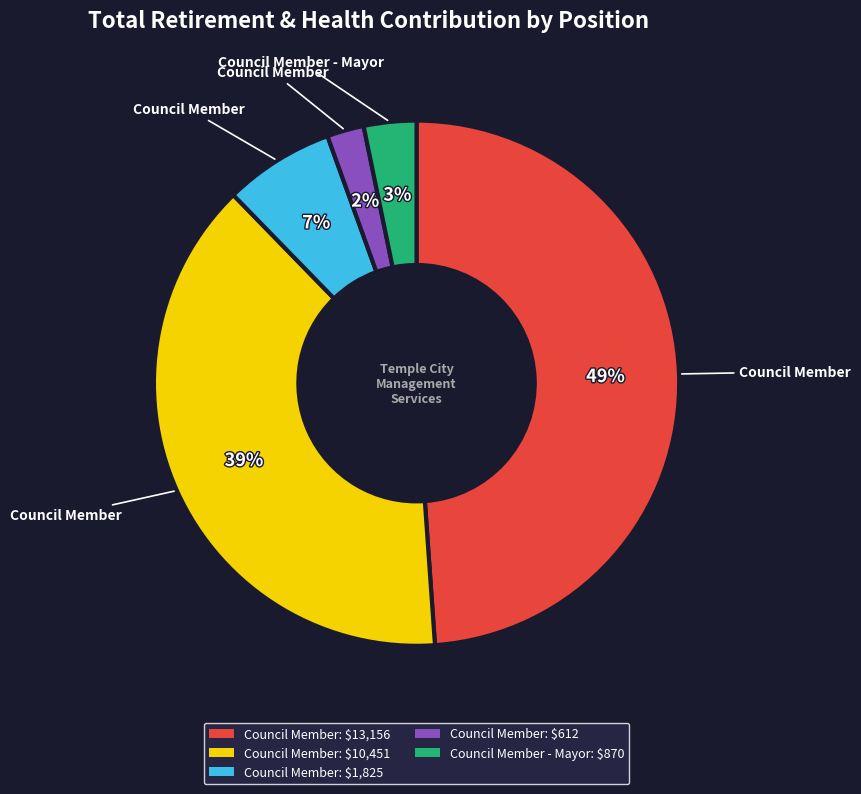

To the nearest percent, what is the average slice percentage?

20%